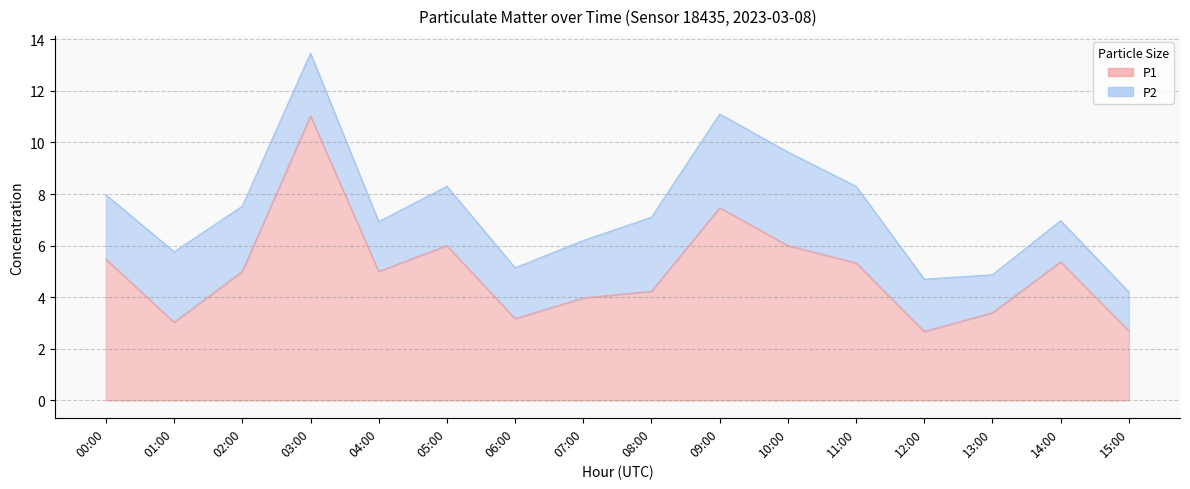

Does the chart have visible grid lines?

Yes